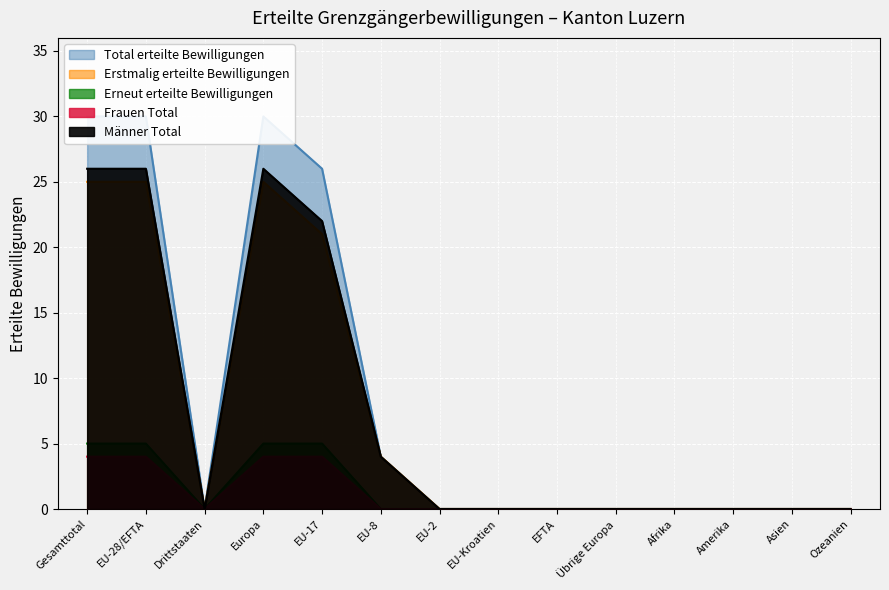

Which has a higher value, Amerika or Gesamttotal?

Gesamttotal